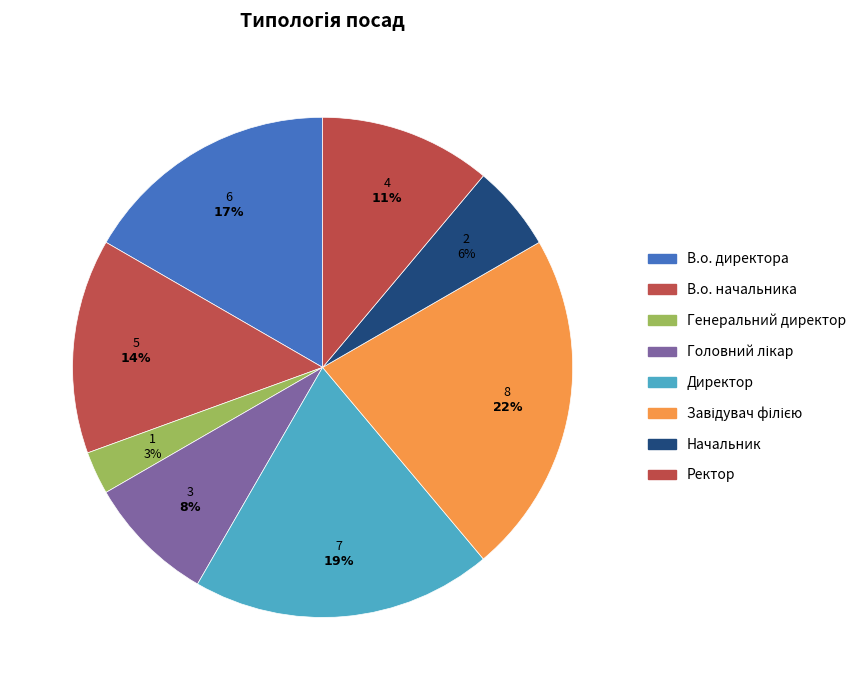

To the nearest percent, what portion does Завідувач філією represent?

22%